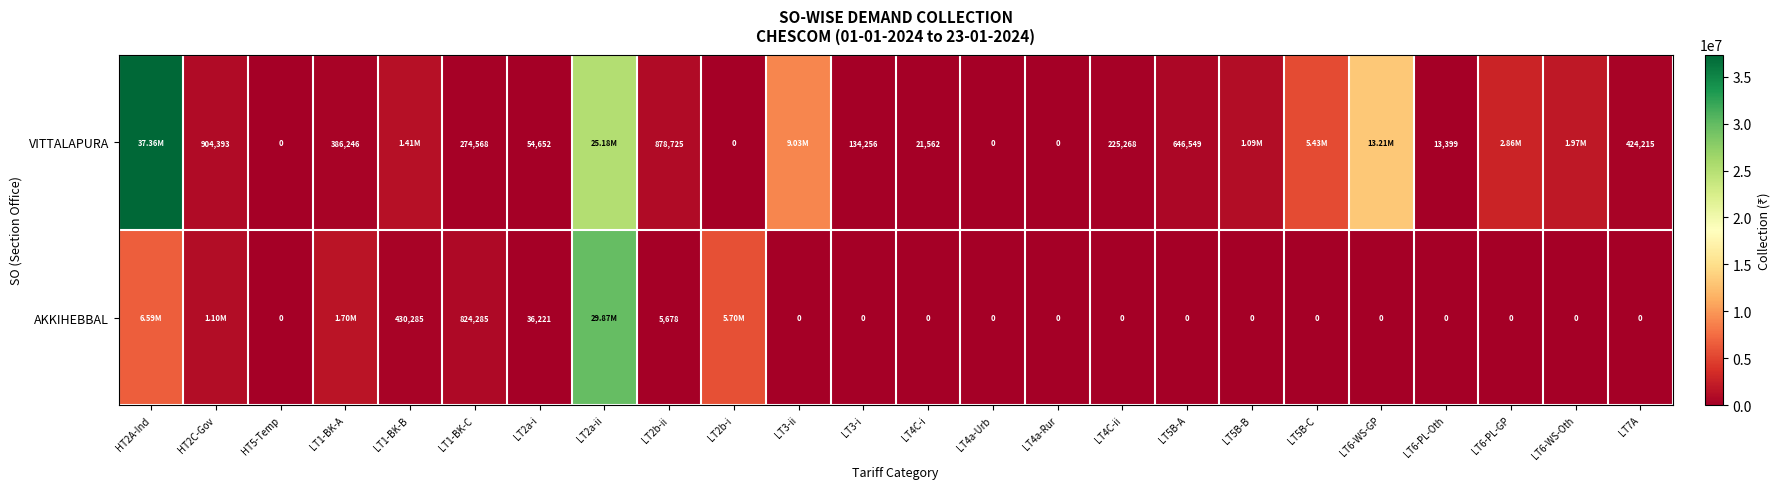

What is the sum of the VITTALAPURA values at LT2b-ii and LT1-BK-C?

1153293